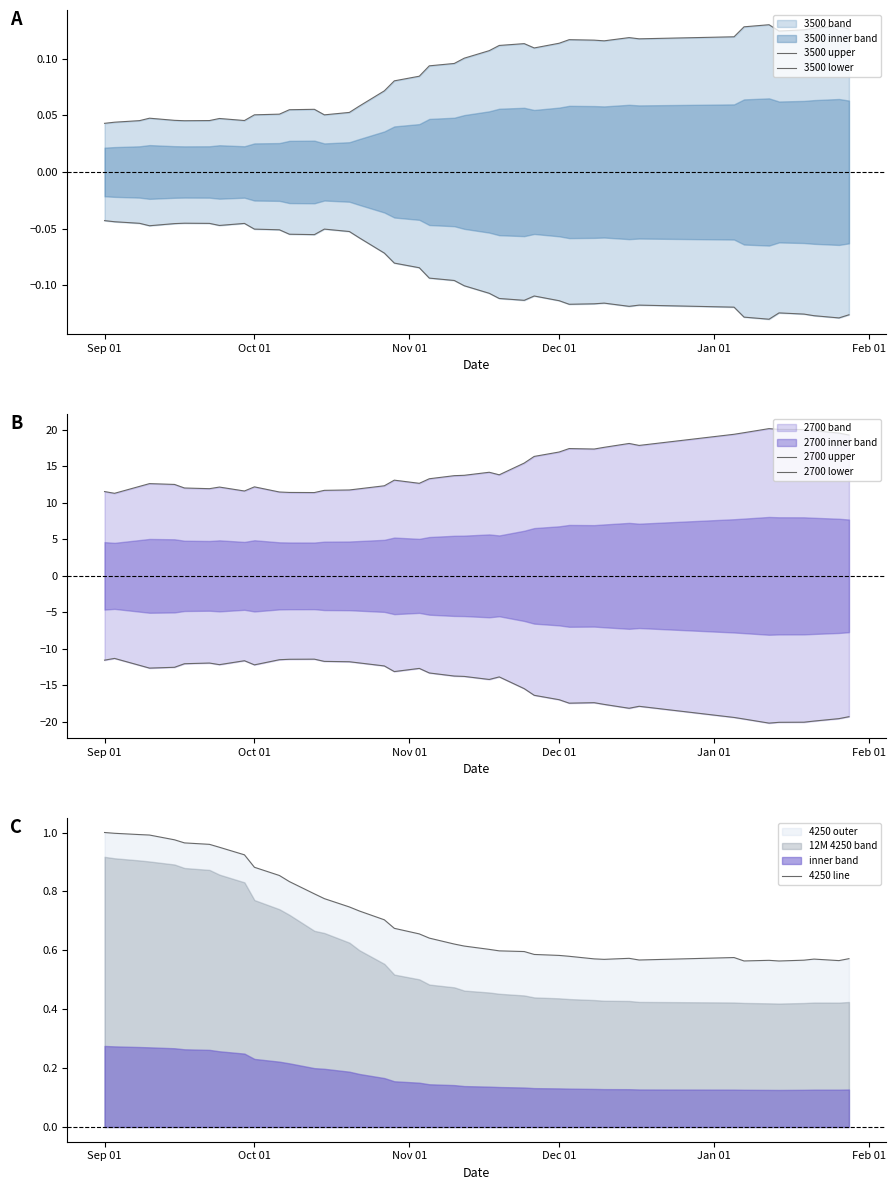

How many data points in 2700 upper are less than 13?

18